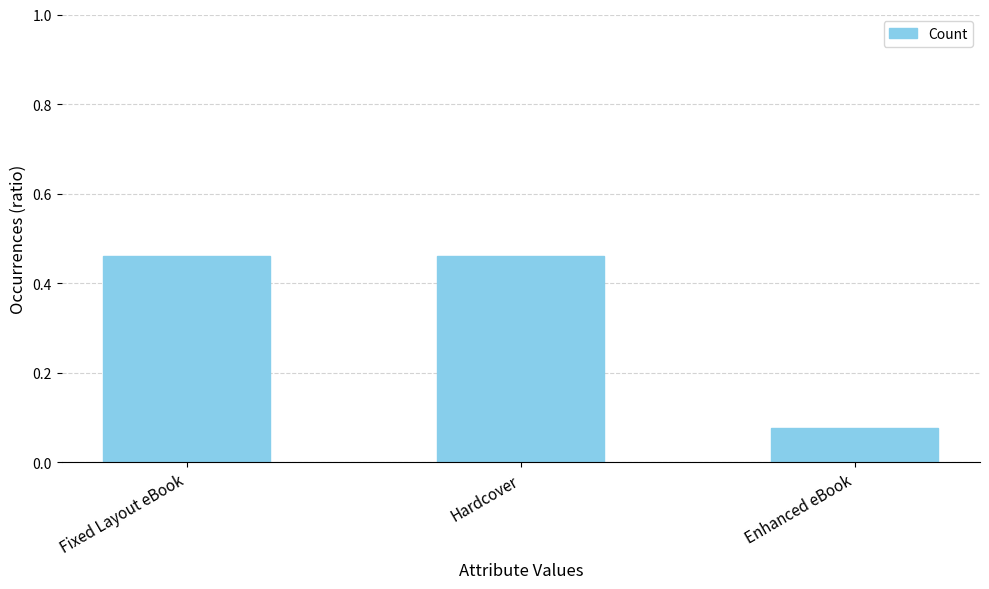

Is it true that the value at Fixed Layout eBook is 0.3?

False